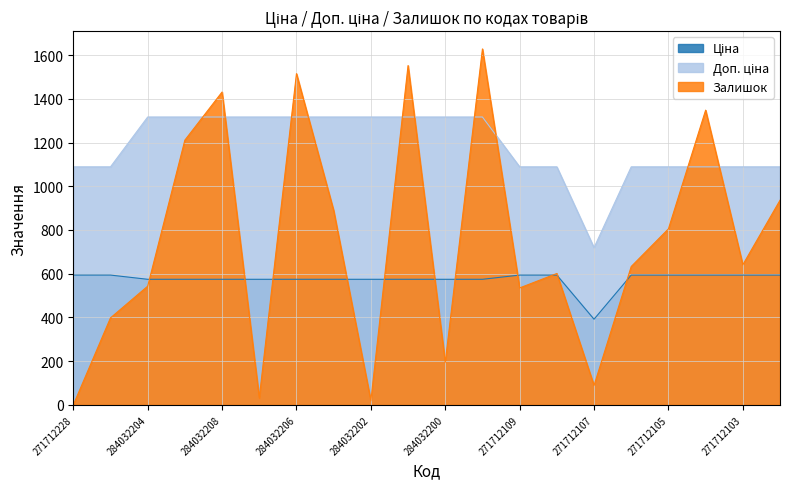

Is the value of Доп. ціна at 284032200 greater than the value of Ціна at 271712108?

Yes